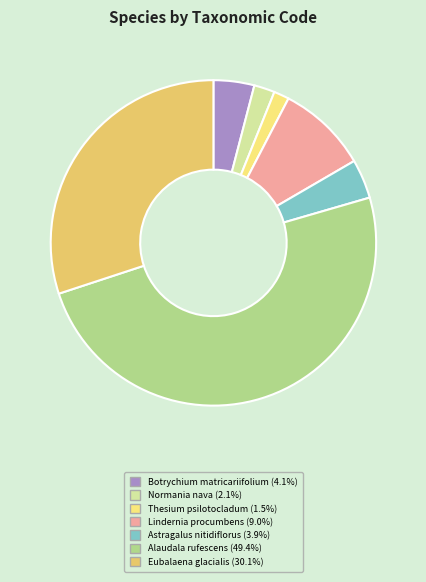

What percentage is NOT represented by Thesium psilotocladum?

98.5%